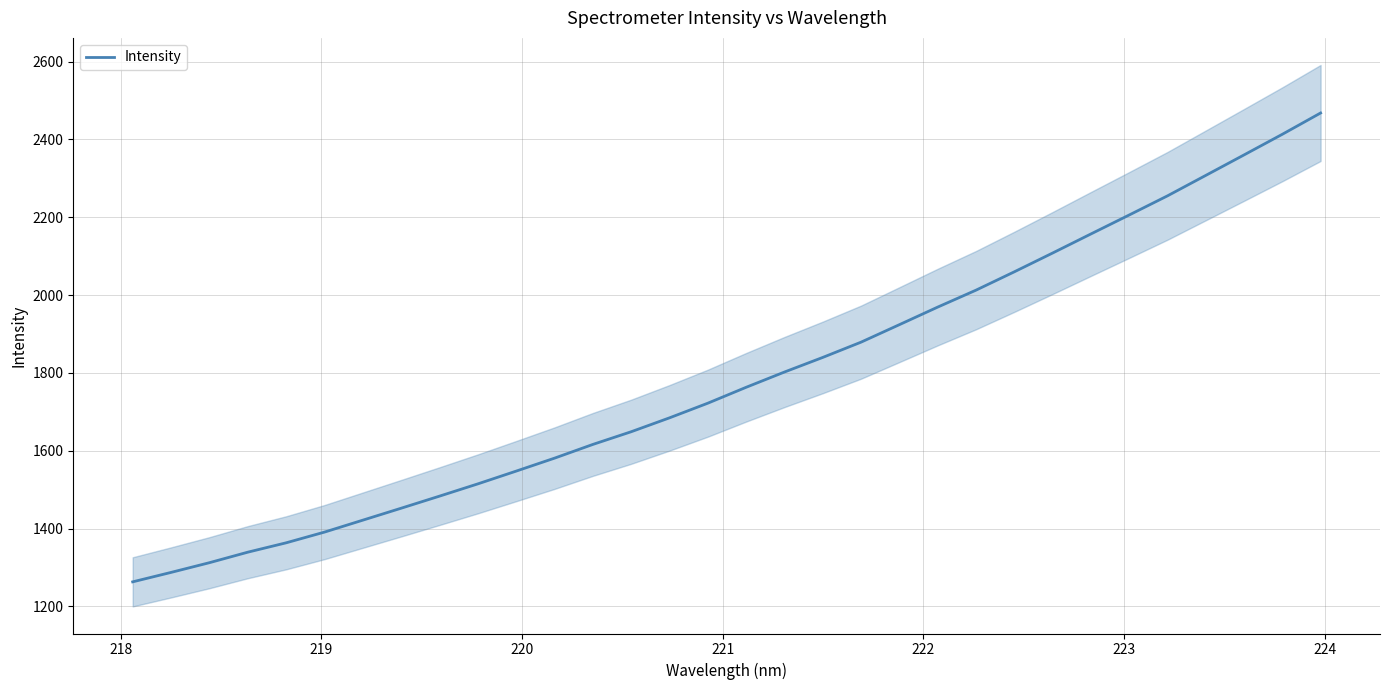

What is the lowest value of the Intensity series?

1263.1